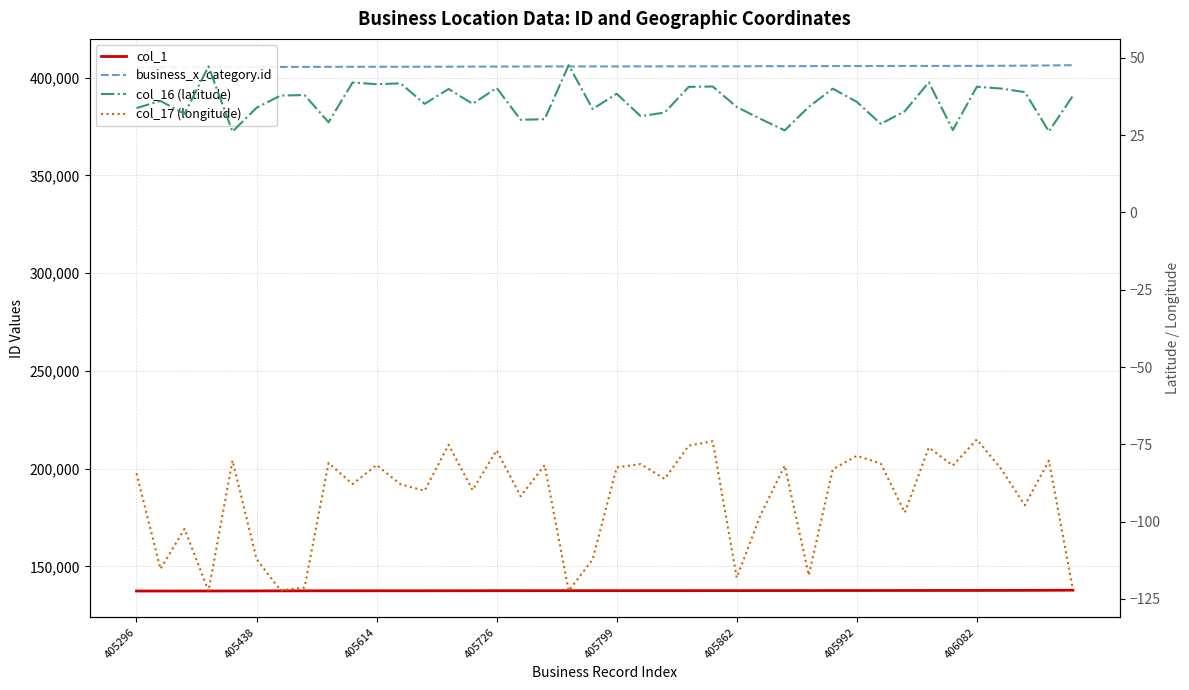

How many interior local peaks does the col_17 (longitude) series have?

14